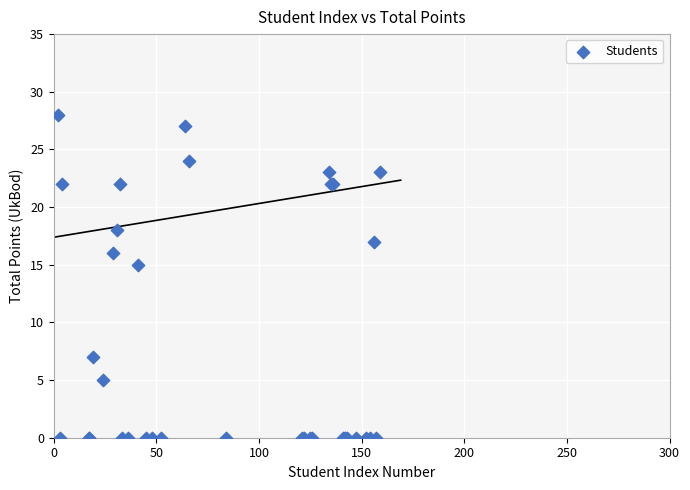

What Y value in the scatter plot is closest to 14?

15